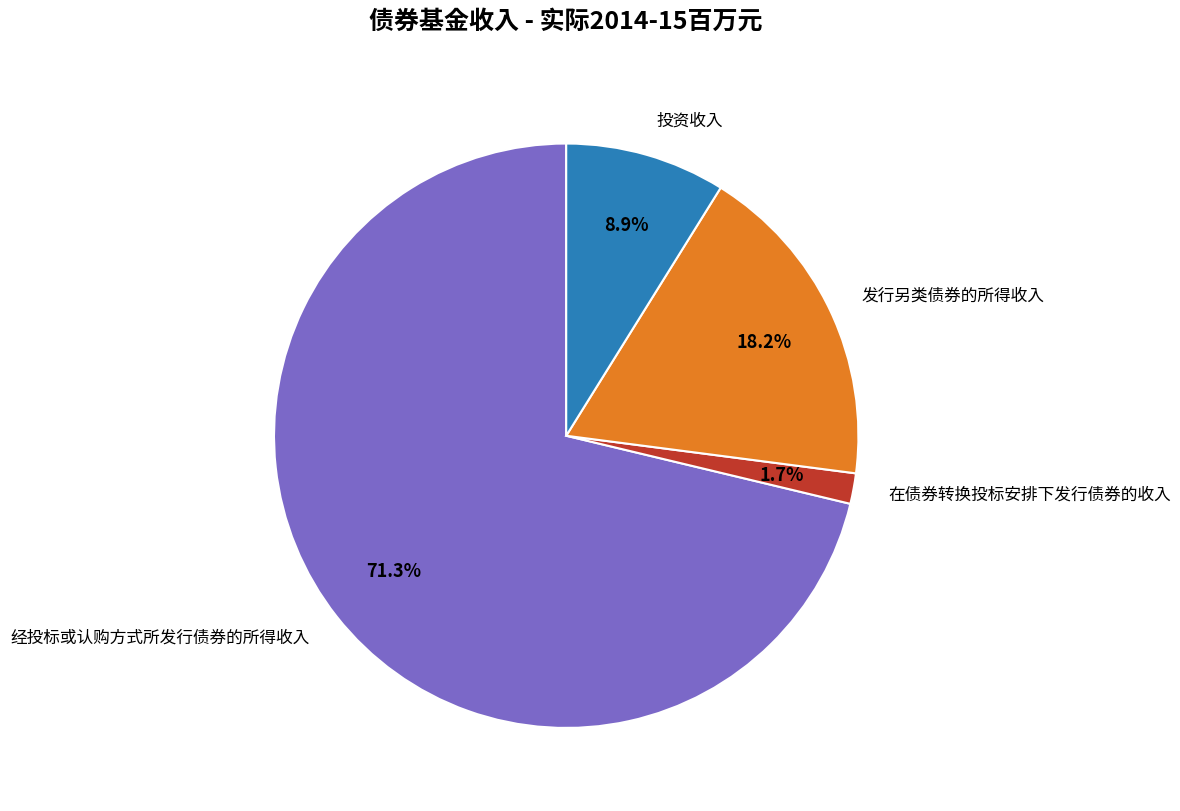

Which slice is the largest?

经投标或认购方式所发行债券的所得收入